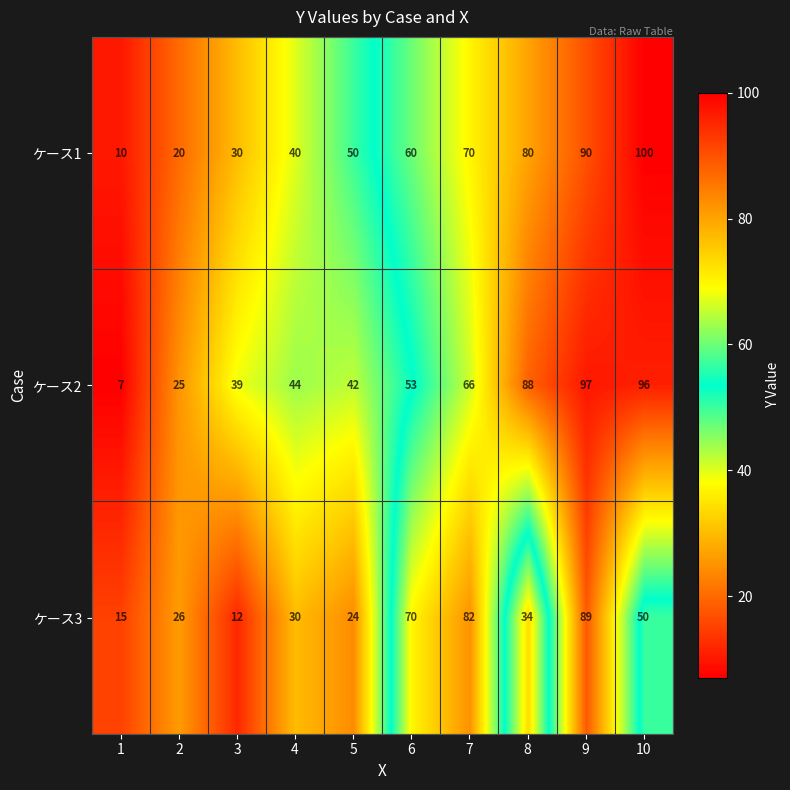

Rank the series at 5 from lowest to highest value.

ケース3, ケース2, ケース1